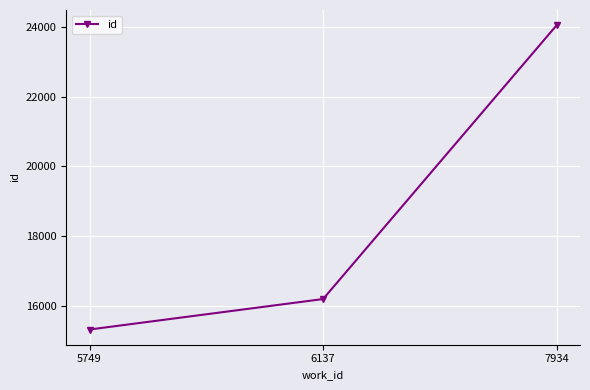

What is the smallest value displayed?

15316